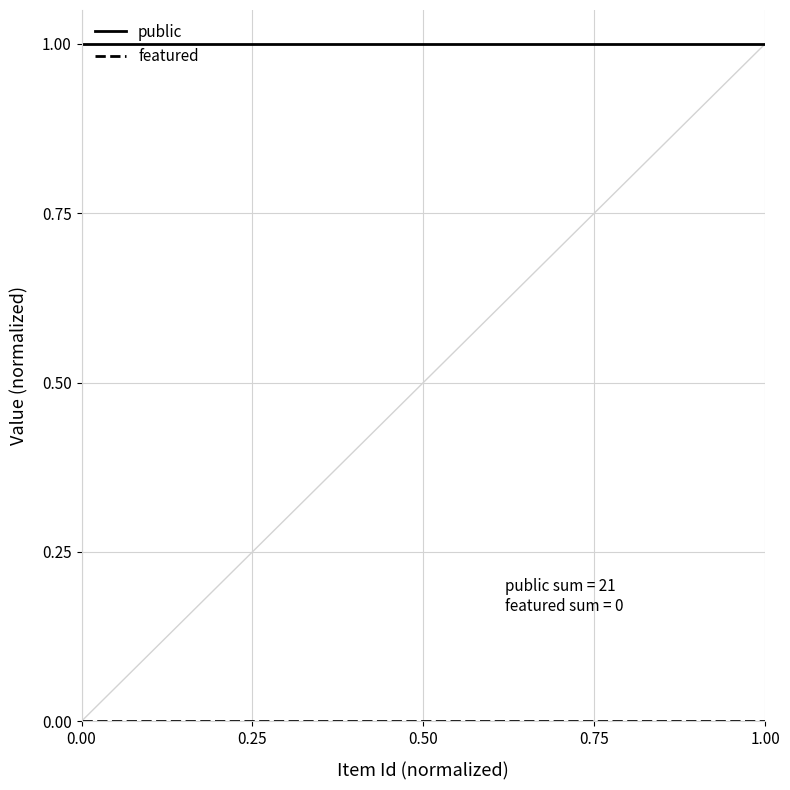

Which series has the largest total across all categories?

public